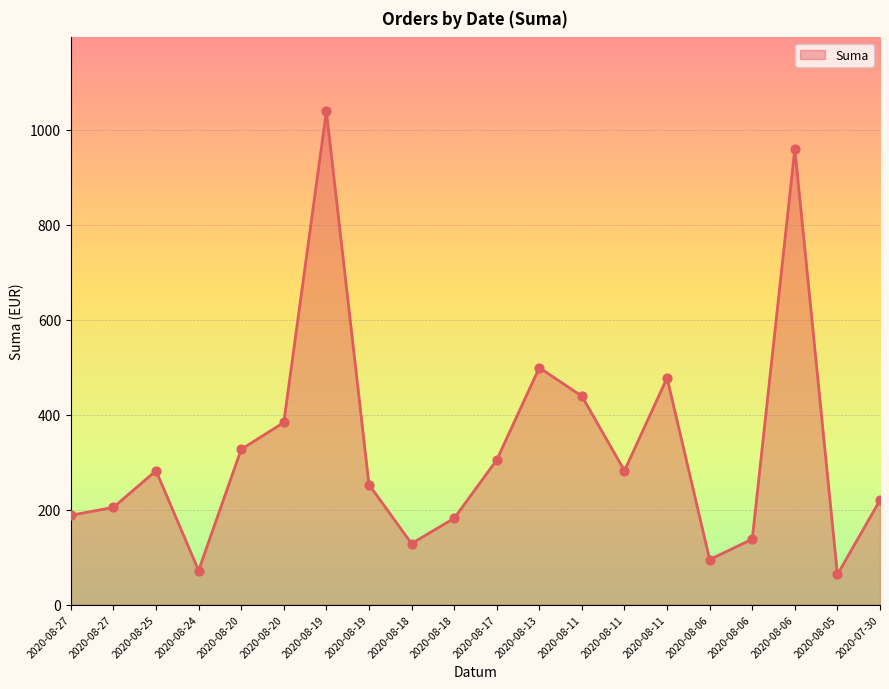

How many lines are shown in the chart?

1